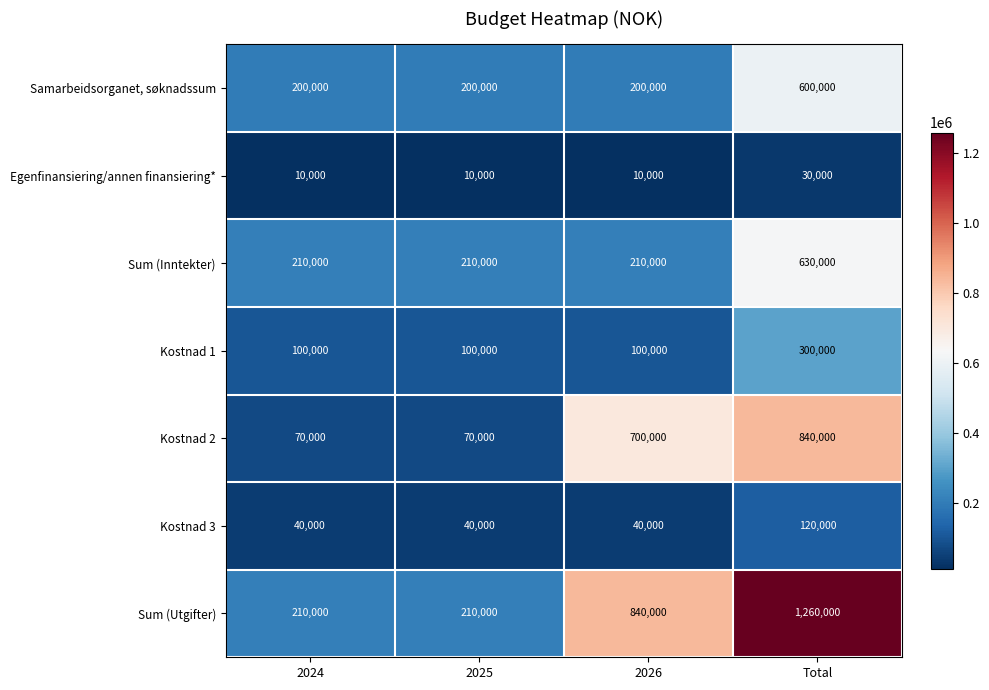

At how many categories does at least one series exceed 676611?

2